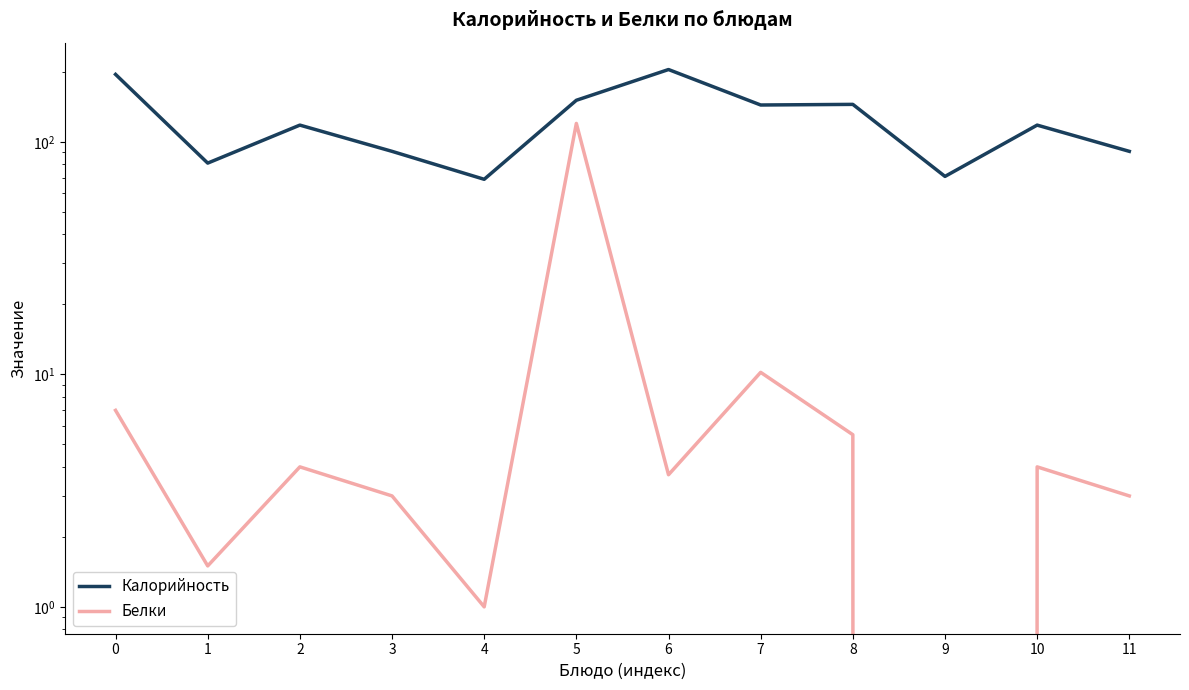

List the series in order of their peak value, highest first.

Калорийность, Белки